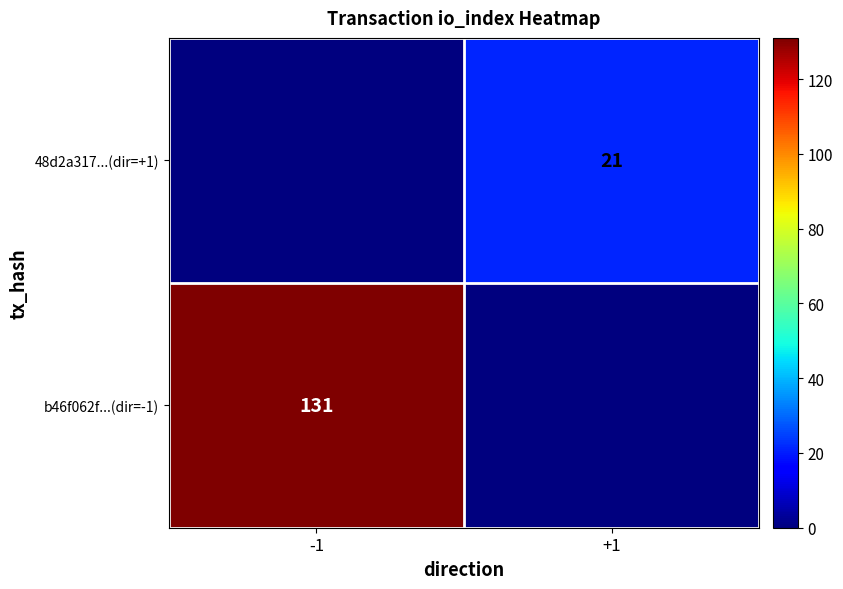

What is the greatest value displayed?

131